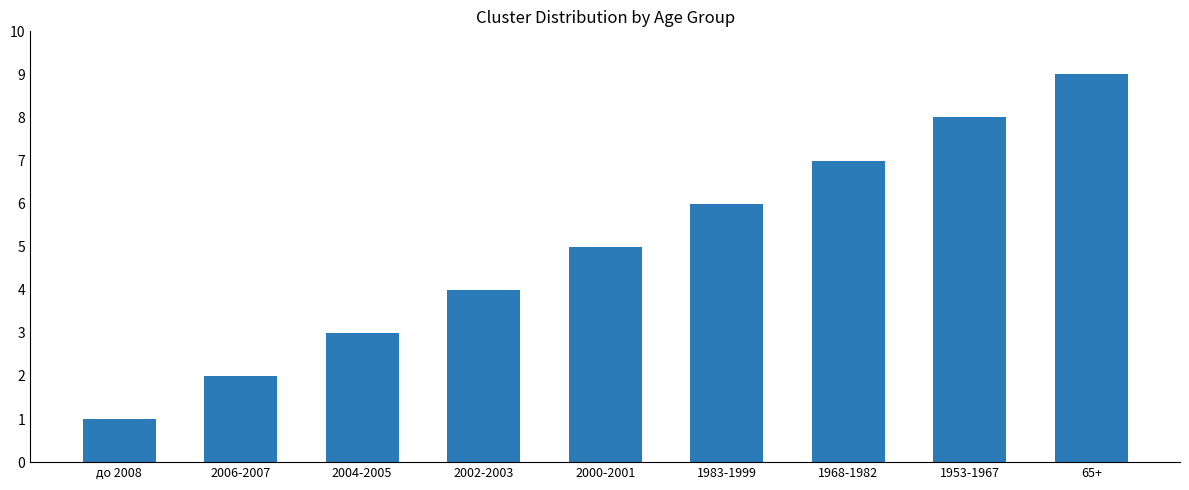

Reading left to right, transcribe all the data shown in this chart.

1	2	3	4	5	6	7	8	9